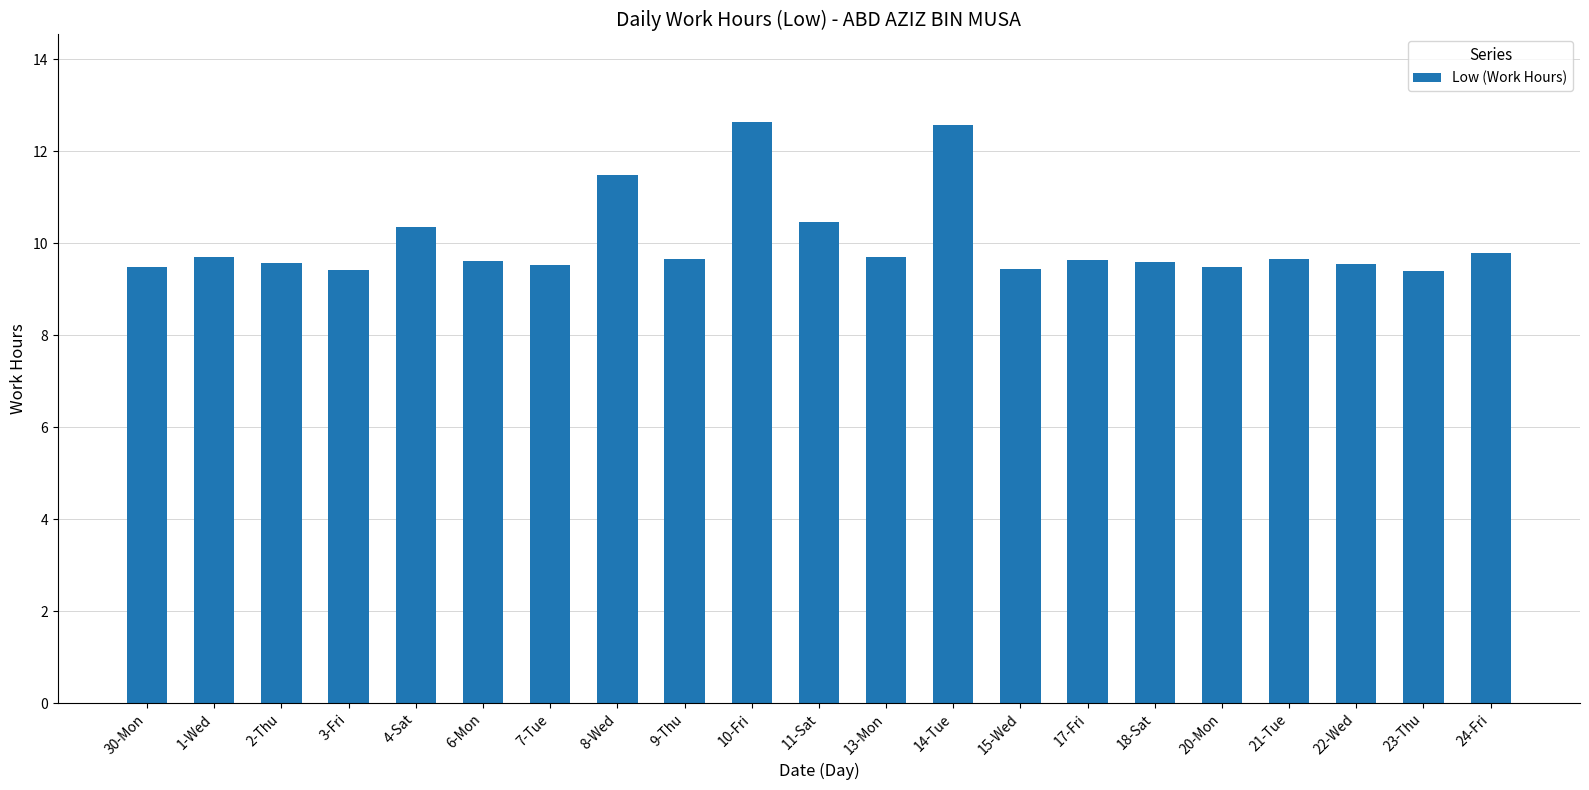

What is the maximum value shown in the chart?

12.6